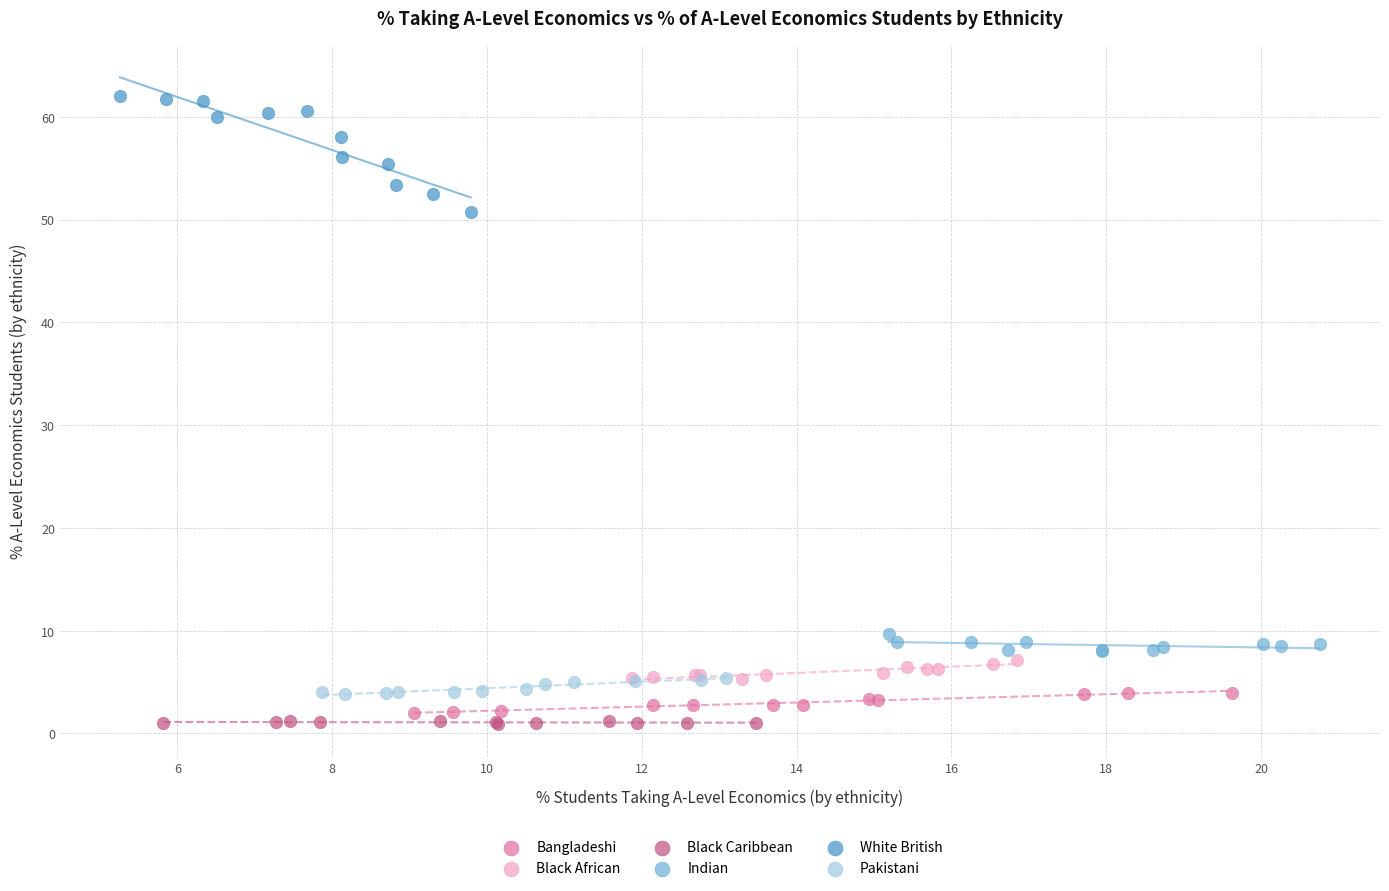

Which series reaches the maximum Y coordinate?

White British